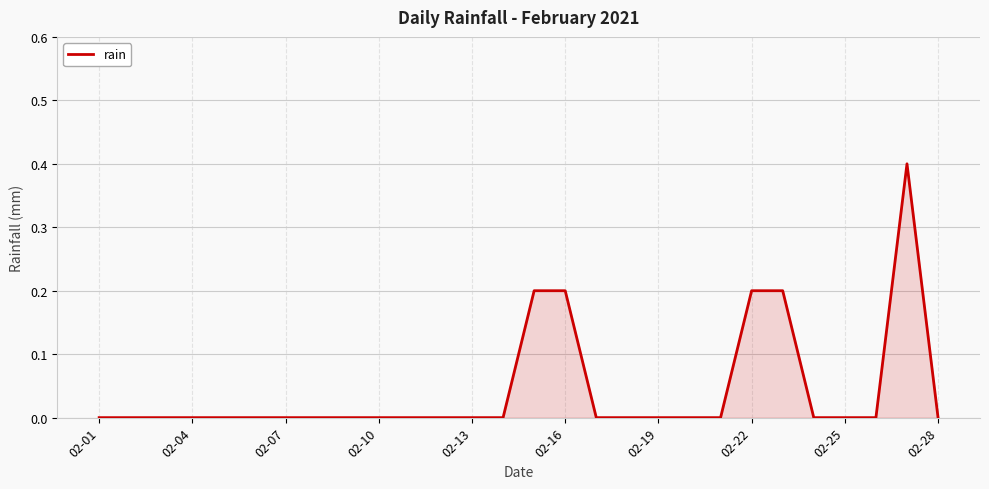

What is the greatest value displayed?

0.4